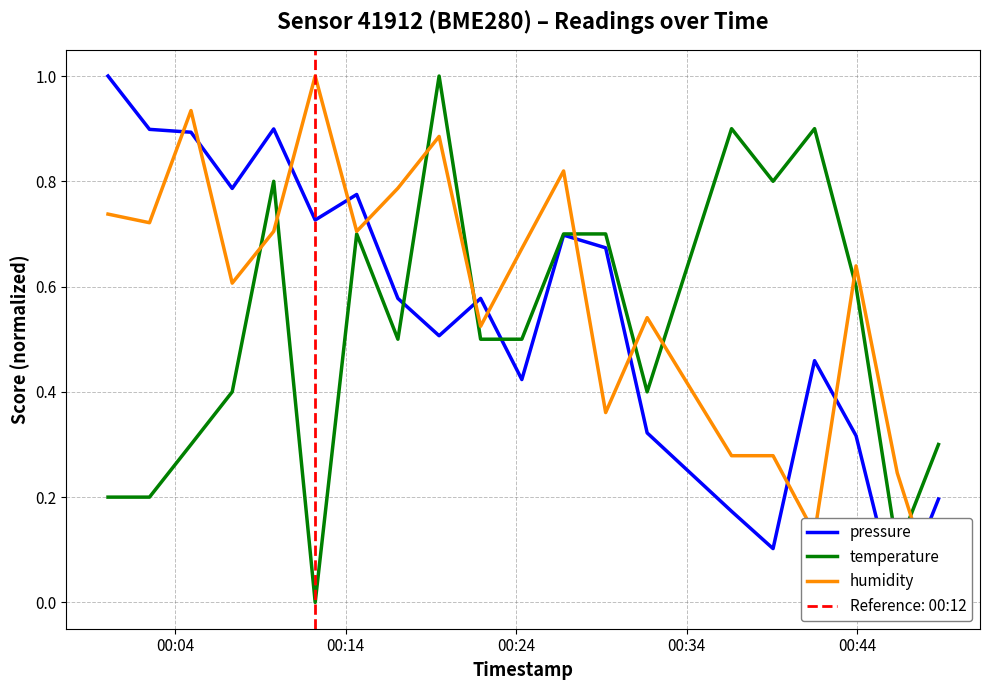

What is the sum of all pressure values?

11.0